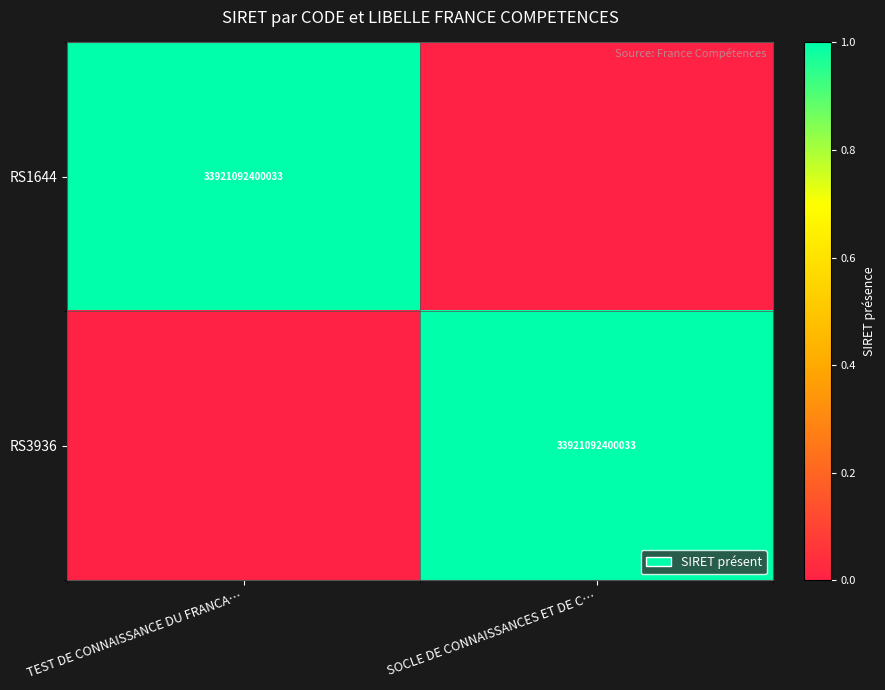

True or false: RS1644 has a value of 33921092400033 at TEST DE CONNAISSANCE DU FRANCA….

True